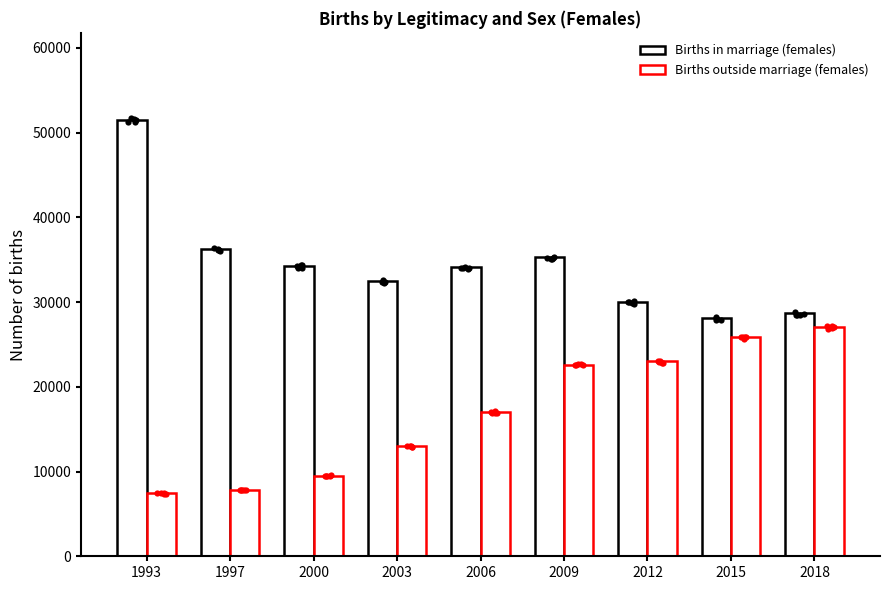

Which series has the largest Y range (max minus min)?

Births in marriage (females)